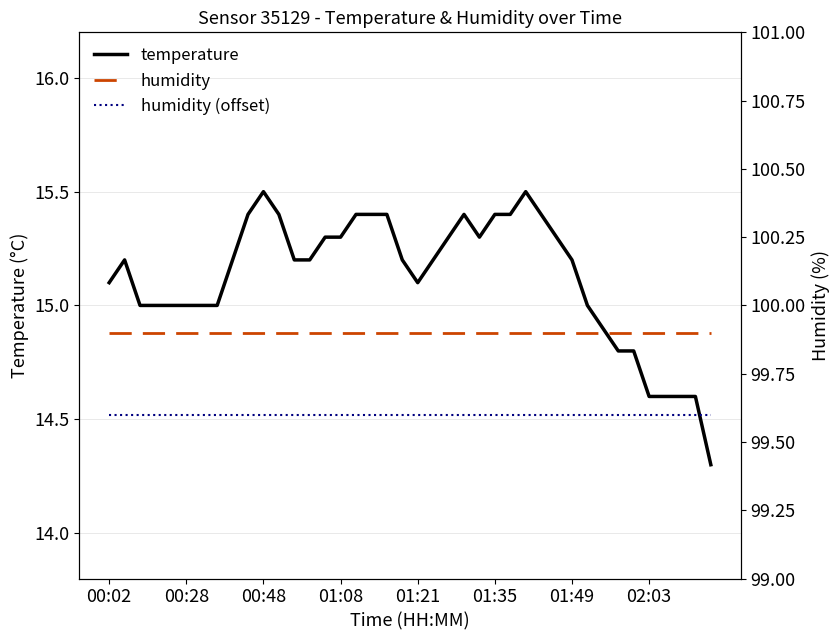

Which label corresponds to the largest value in the chart?

00:02